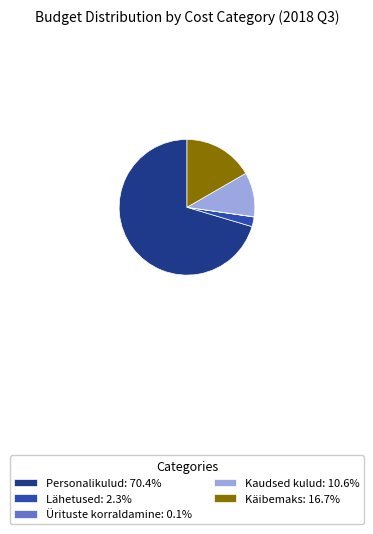

Is Personalikulud: 70.4% the majority of the pie?

Yes